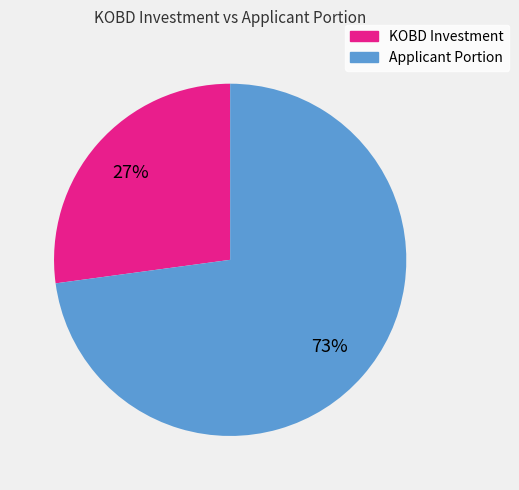

To the nearest percent, what is the difference between the largest and smallest slice percentages?

46%